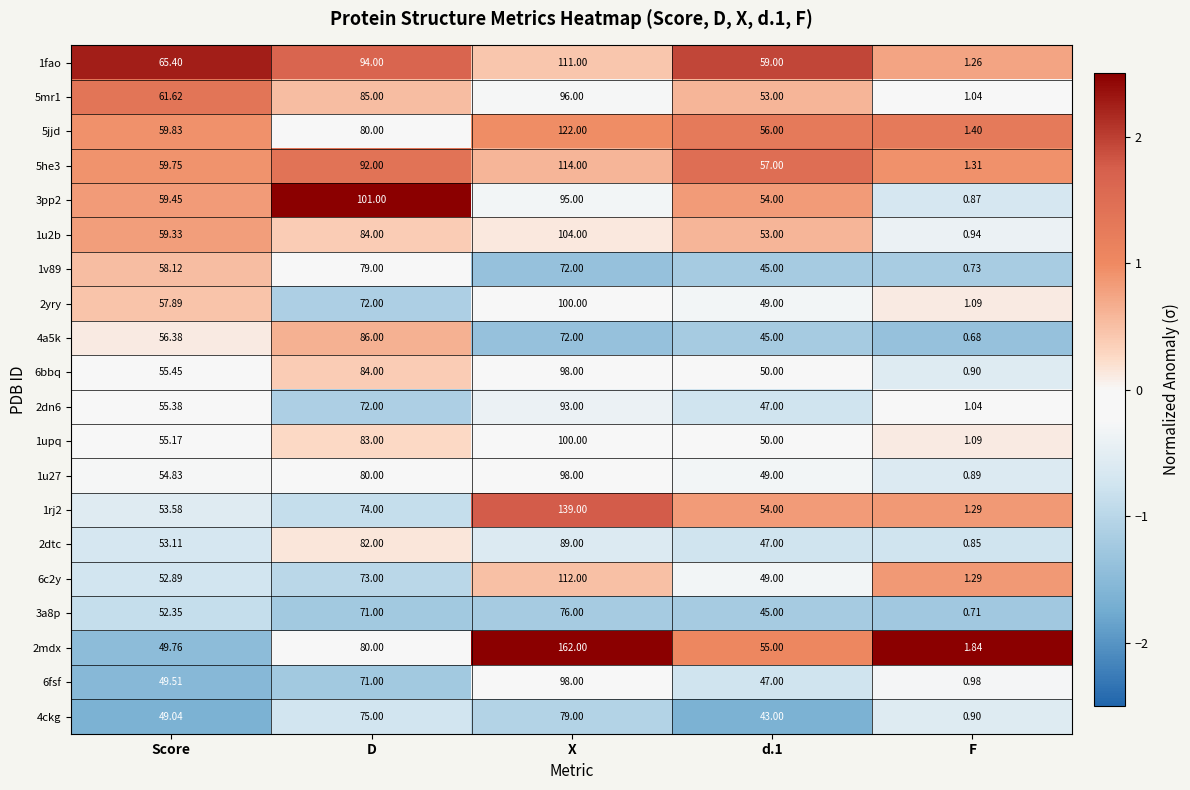

Which series has the widest spread of values?

2mdx